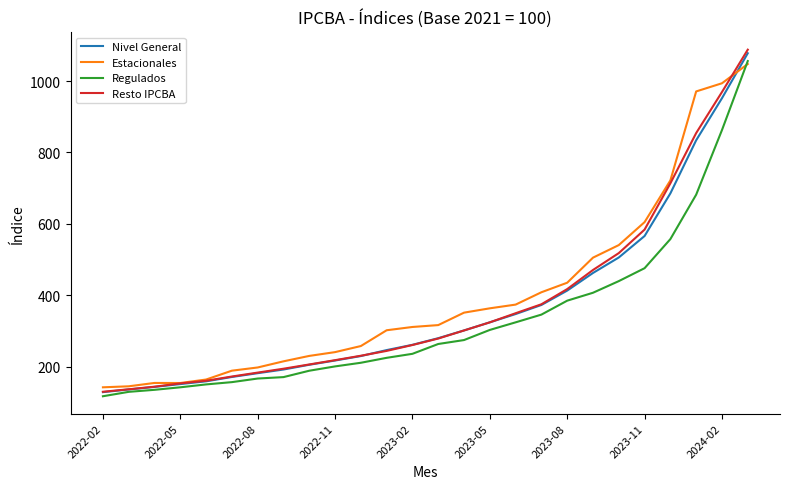

What is the minimum value shown in the chart?

117.1